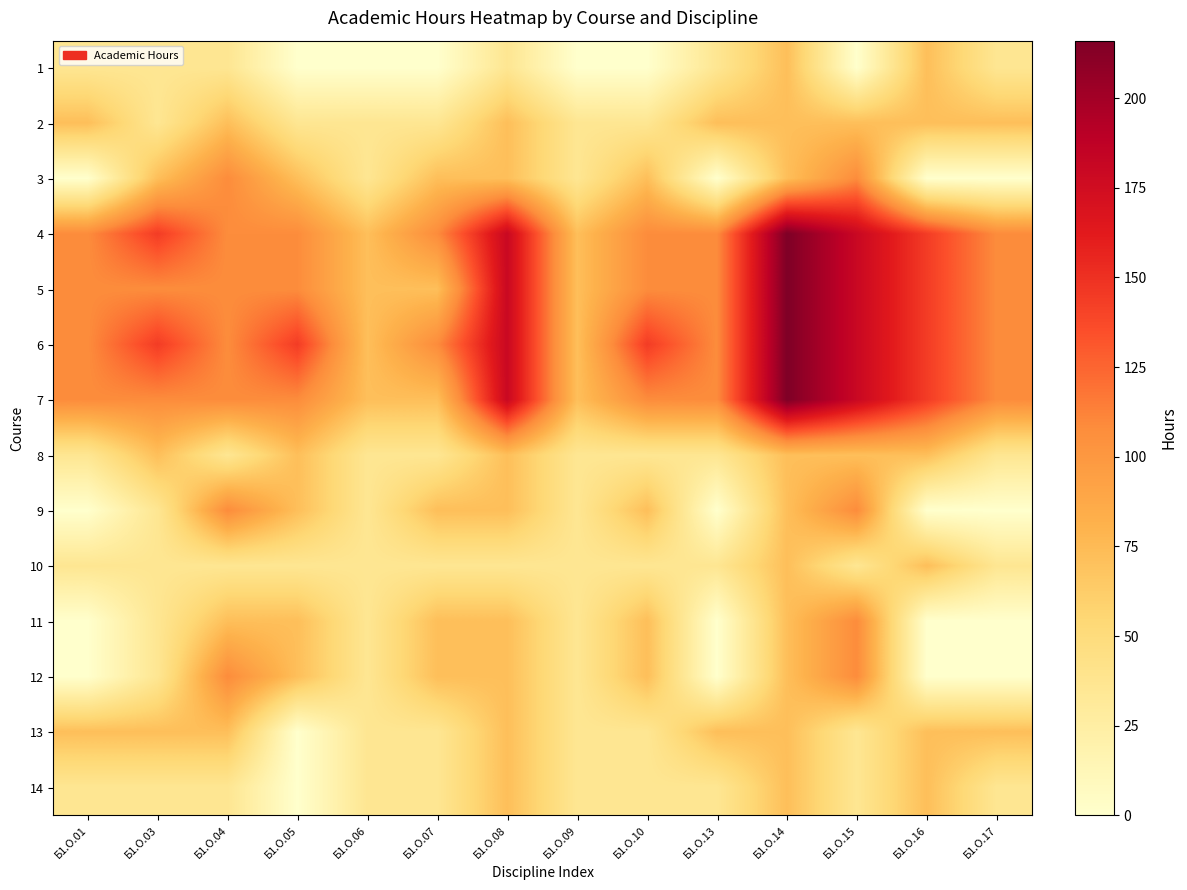

At how many categories does at least one series exceed 149?

3